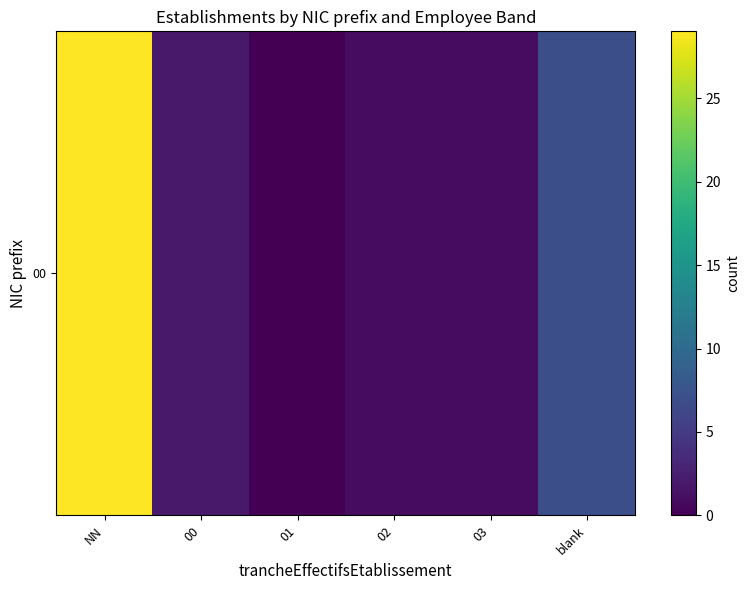

Rank the categories by value from highest to lowest.

NN, blank, 00, 02, 03, 01